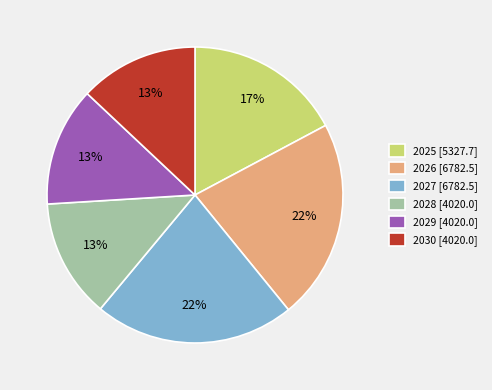

What is the ratio of the value at 2029 [4020.0] to the value at 2027 [6782.5]?

0.6